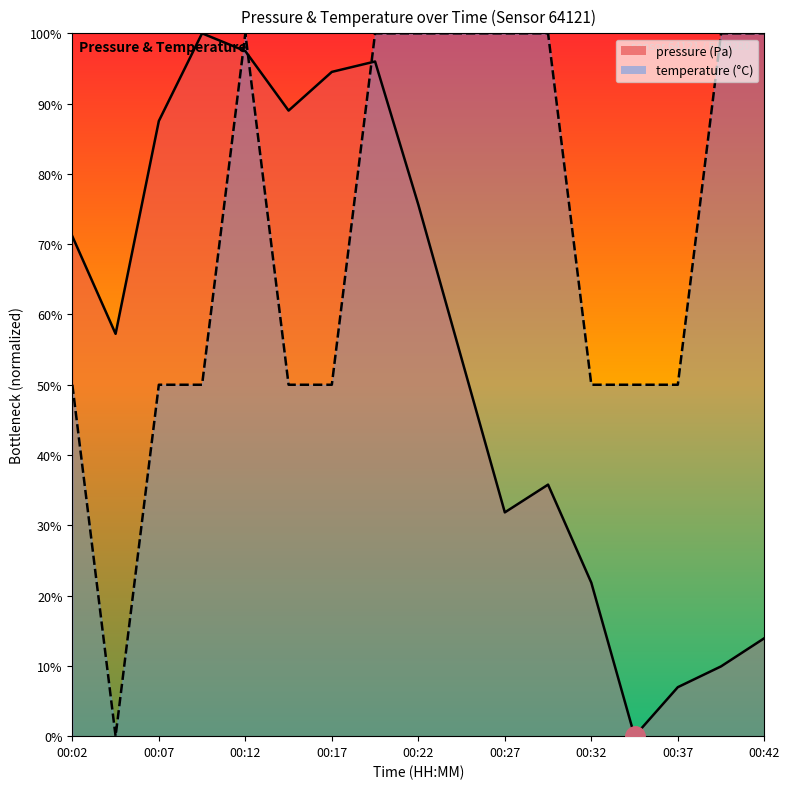

Which series has the widest spread of values?

pressure